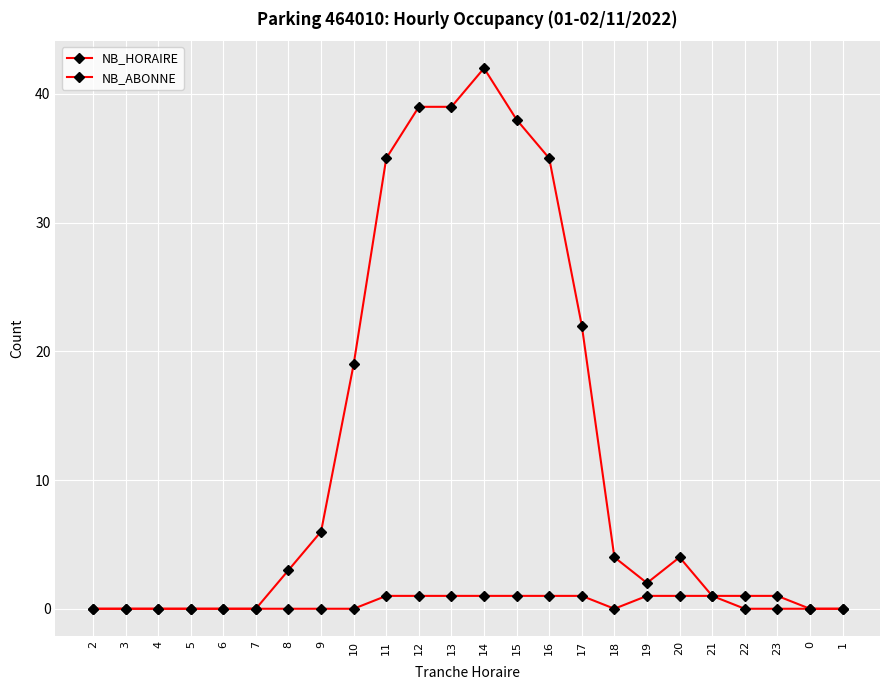

At which label is NB_HORAIRE closest to 21?

17